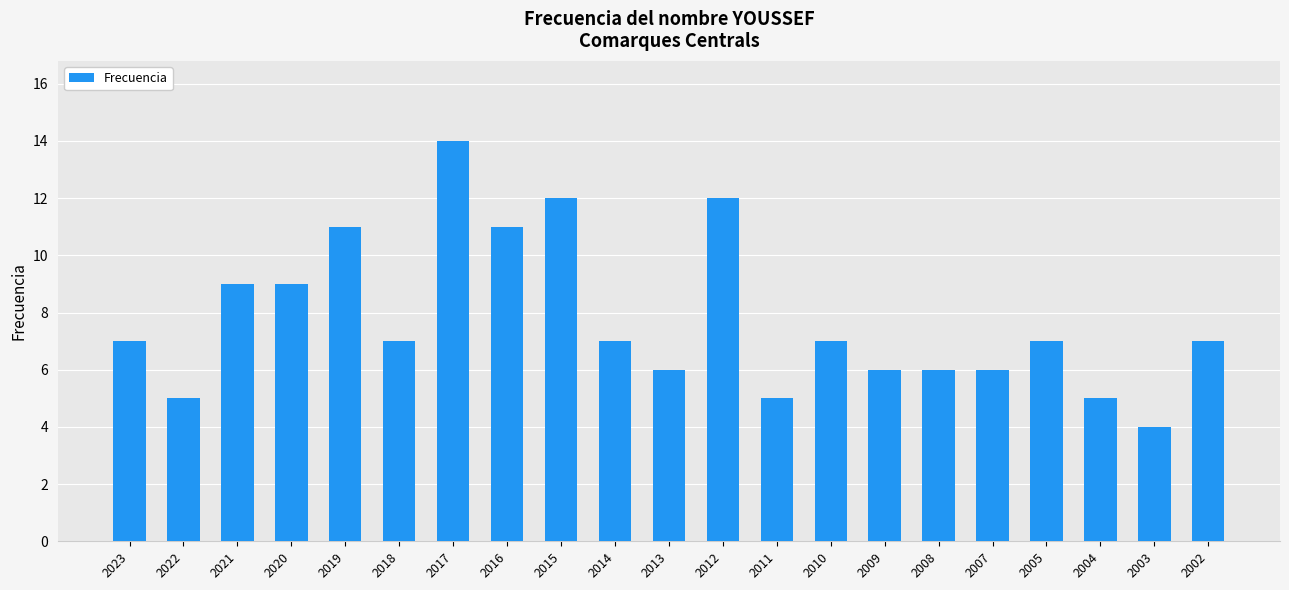

The value at 2015 is 12. True or false?

True